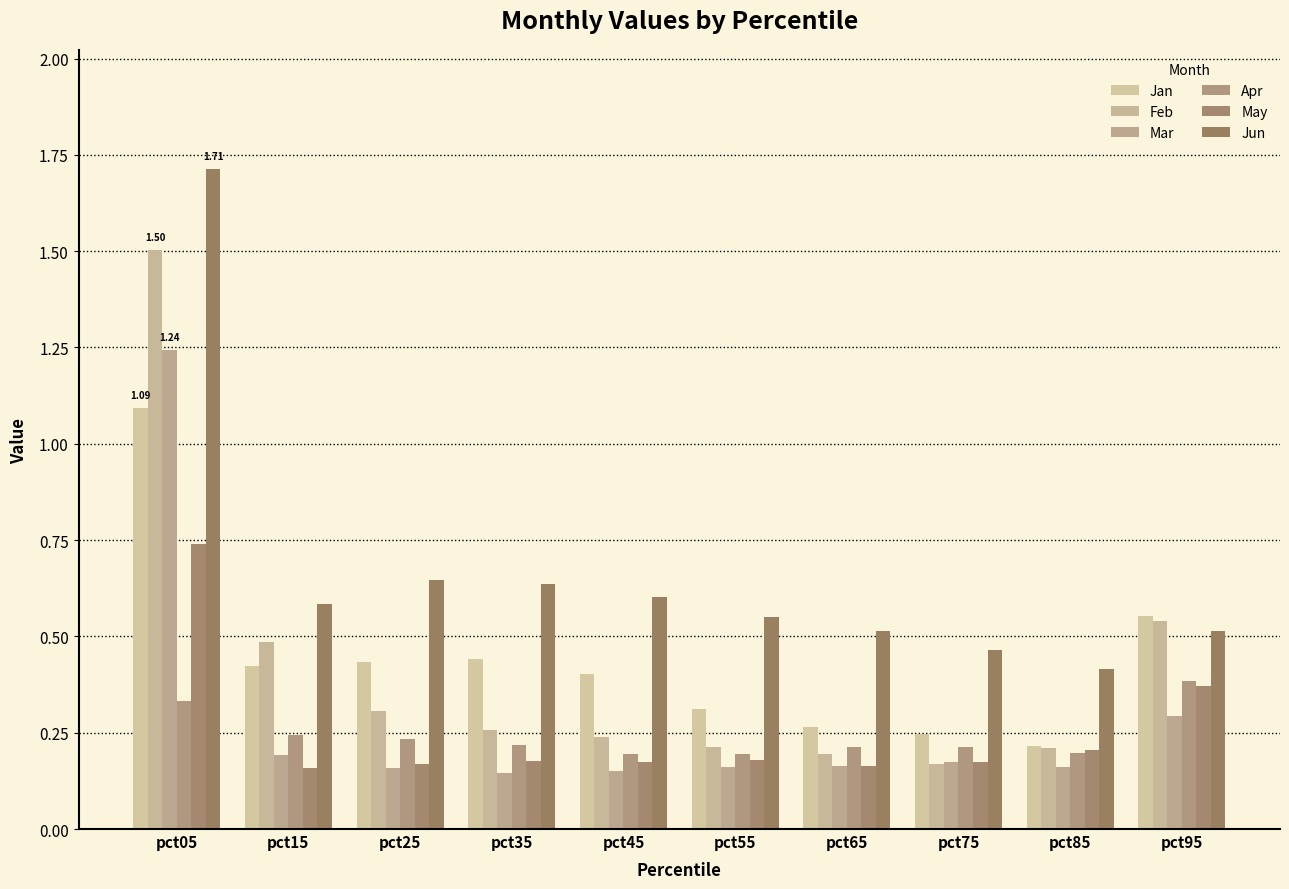

How many series are shown in this chart?

6